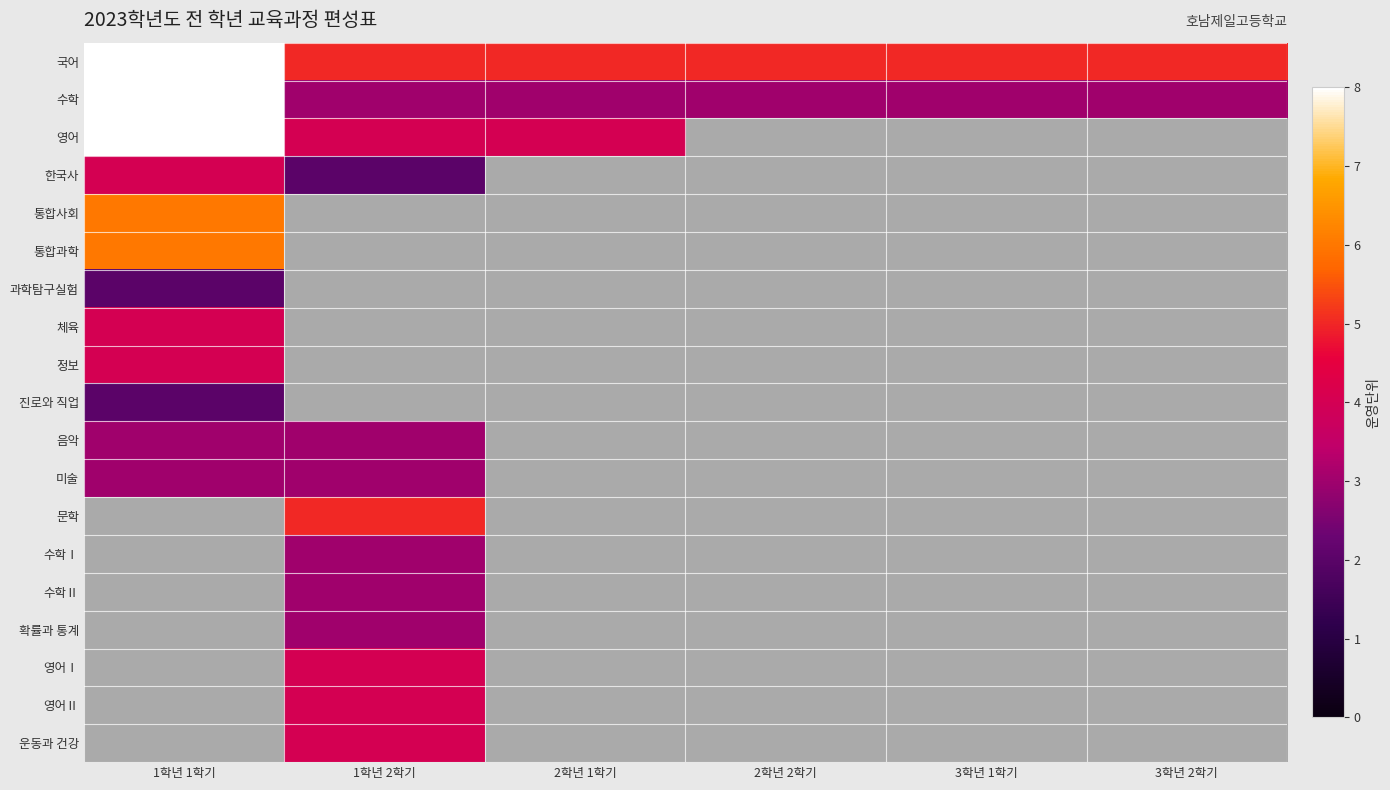

The value of 수학 at 1학년 2학기 is 3. True or false?

True